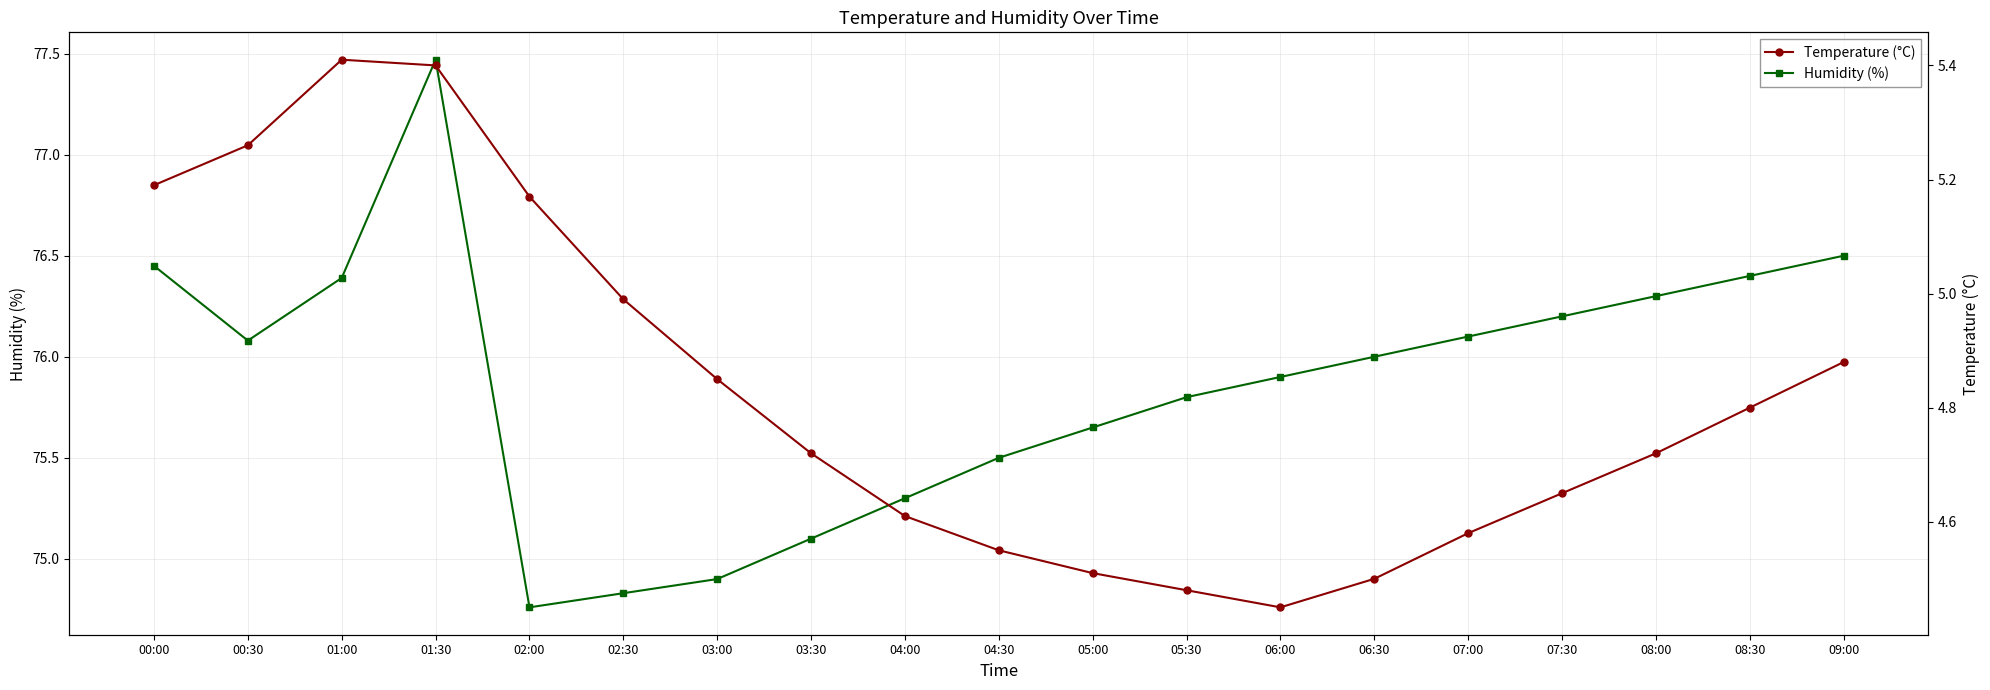

Reading left to right, extract all data points from this chart.

Humidity (%): 00:00=76.5	00:30=76.1	01:00=76.4	01:30=77.5	02:00=74.8	02:30=74.8	03:00=74.9	03:30=75.1	04:00=75.3	04:30=75.5	05:00=75.7	05:30=75.8	06:00=75.9	06:30=76.0	07:00=76.1	07:30=76.2	08:00=76.3	08:30=76.4	09:00=76.5
Temperature (°C): 00:00=5.2	00:30=5.3	01:00=5.4	01:30=5.4	02:00=5.2	02:30=5.0	03:00=4.8	03:30=4.7	04:00=4.6	04:30=4.5	05:00=4.5	05:30=4.5	06:00=4.5	06:30=4.5	07:00=4.6	07:30=4.7	08:00=4.7	08:30=4.8	09:00=4.9